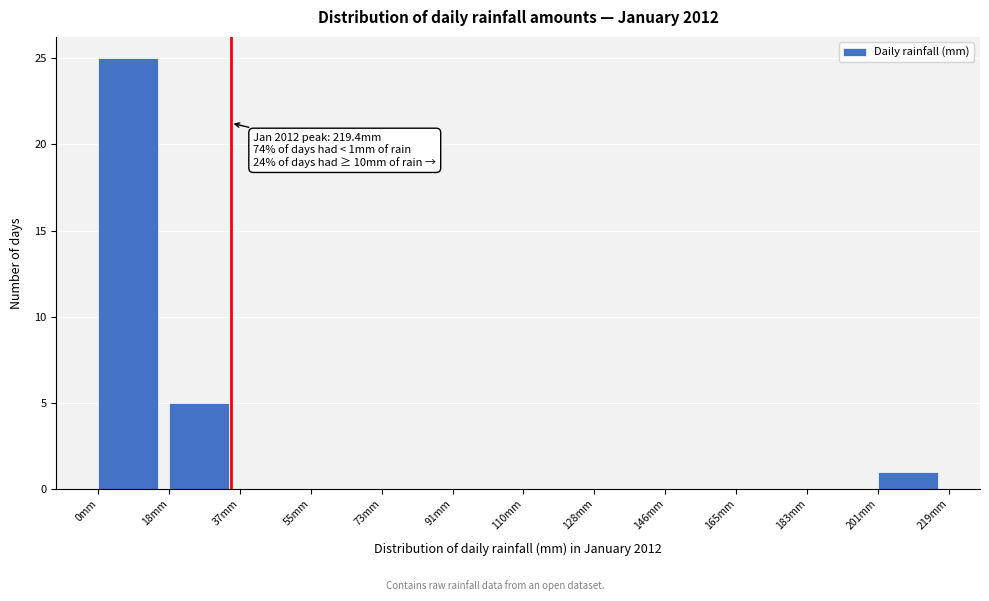

Over which range of the x-axis is the bar tallest?

0 to 18